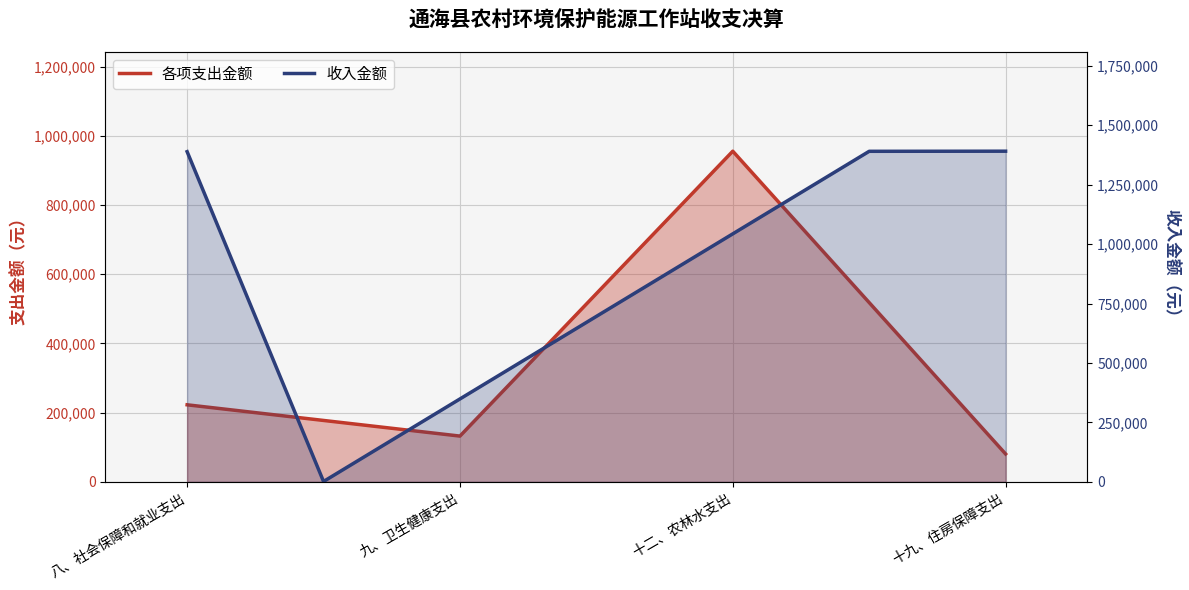

True or false: 各项支出金额 has a value of 1339884.8 at 十二、农林水支出.

False